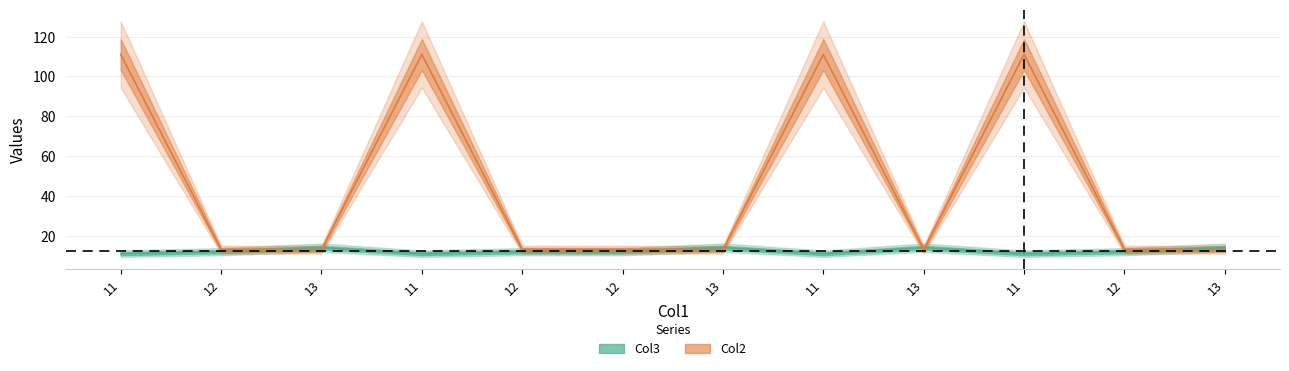

Does the chart display data point markers on the line(s)?

No